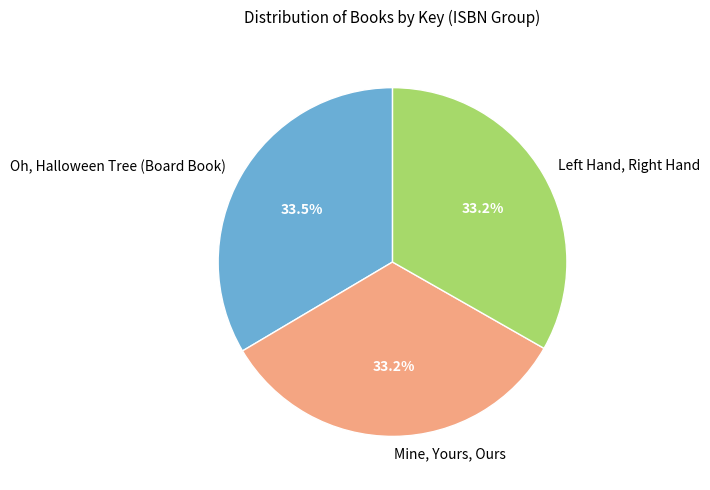

Count the number of slices in the pie.

3